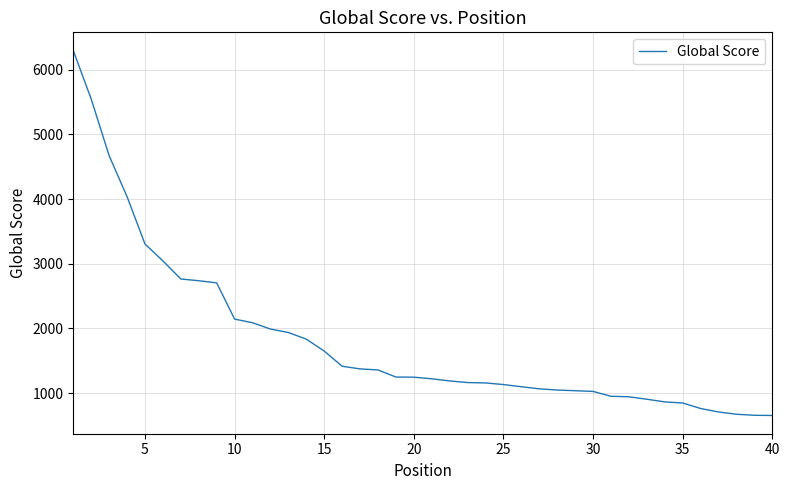

What is the difference between the maximum and minimum values?

5641